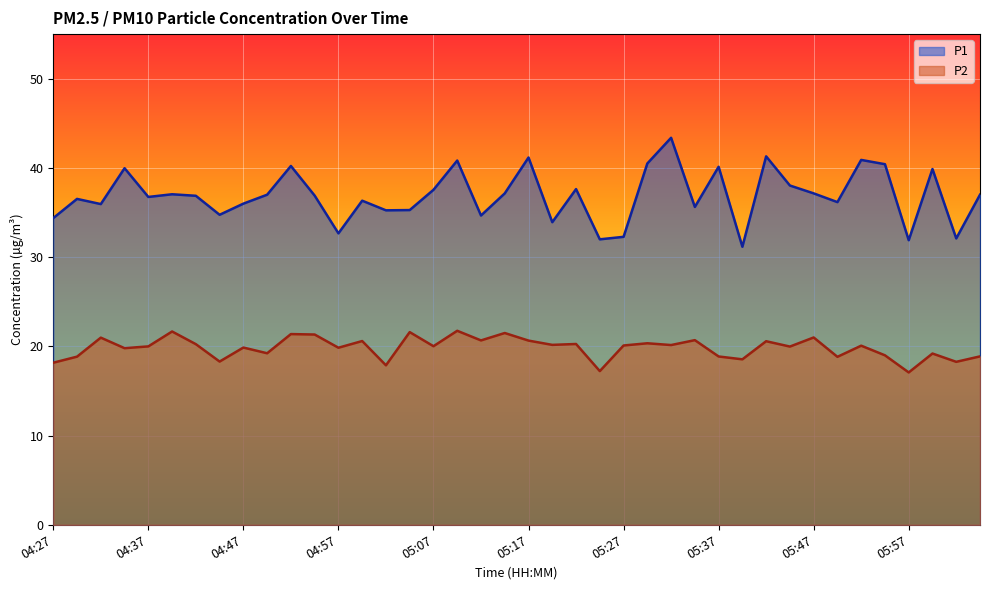

What is the difference between the maximum and minimum values in the P1 series?

12.2